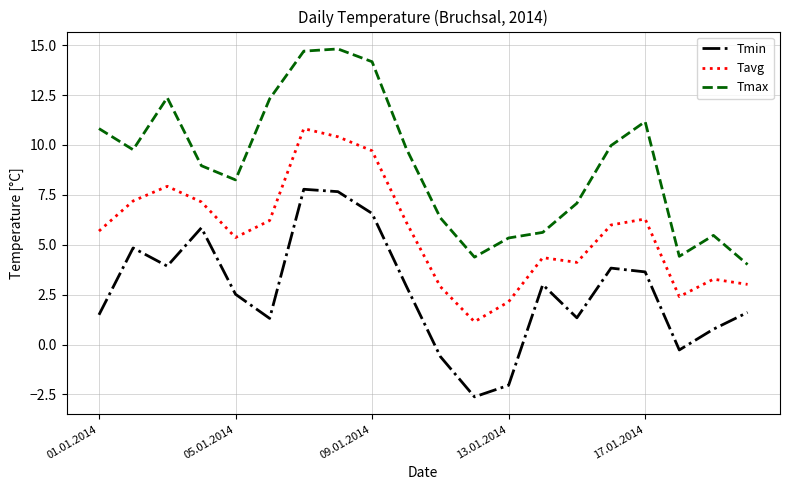

What is the difference between the maximum and minimum values in the Tavg series?

9.7